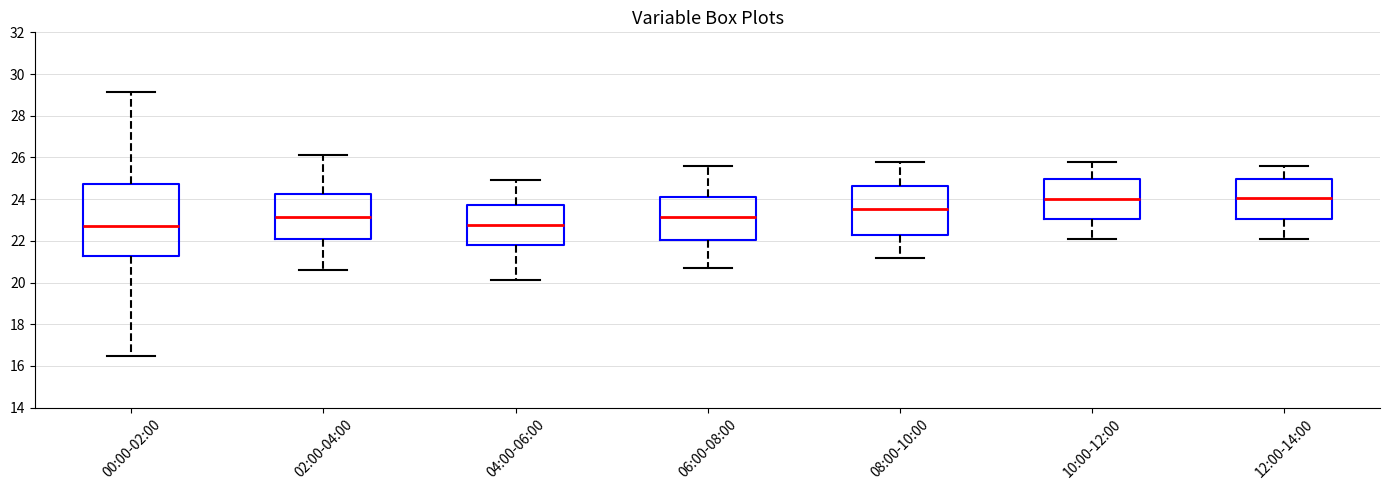

Reading left to right, transcribe this box plot: for each box, give where its median line is, the range the box spans, and where its two whiskers end, as read against the y-axis. The values are not printed on the chart, so give them approximately, as read against the axis.

00:00-02:00: median 22.8, box 21.2 to 24.8, whiskers 16.6 to 29.2
02:00-04:00: median 23.2, box 22.0 to 24.2, whiskers 20.6 to 26.2
04:00-06:00: median 22.8, box 21.8 to 23.8, whiskers 20.2 to 25.0
06:00-08:00: median 23.2, box 22.0 to 24.2, whiskers 20.8 to 25.6
08:00-10:00: median 23.6, box 22.2 to 24.6, whiskers 21.2 to 25.8
10:00-12:00: median 24.0, box 23.0 to 25.0, whiskers 22.2 to 25.8
12:00-14:00: median 24.0, box 23.0 to 25.0, whiskers 22.2 to 25.6